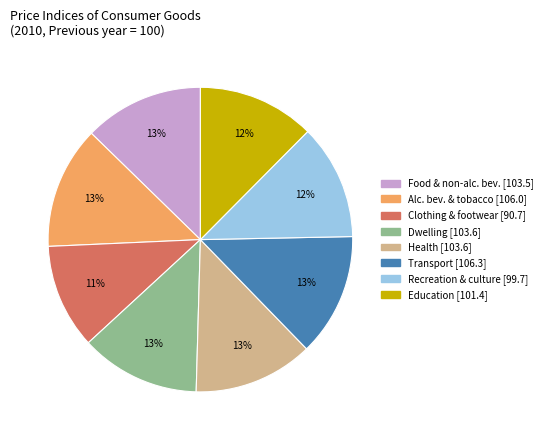

Which slice is the smallest?

Clothing & footwear [90.7]